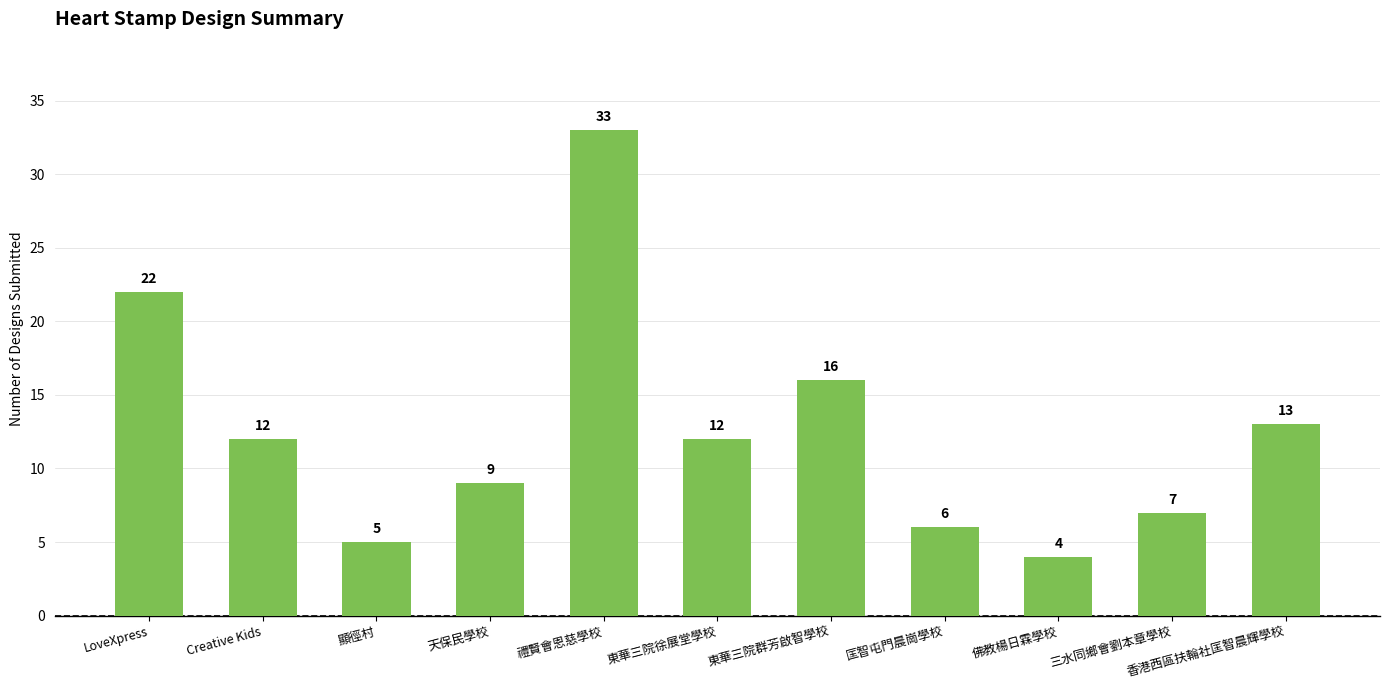

Reading right to left, what are all the values shown in this chart?

13	7	4	6	16	12	33	9	5	12	22